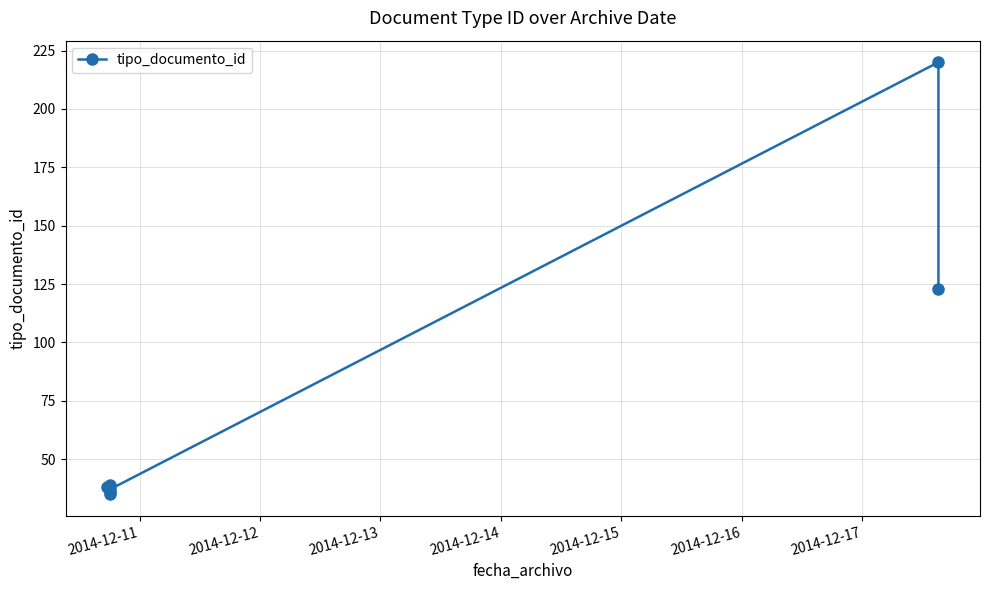

What is the maximum value shown in the chart?

220